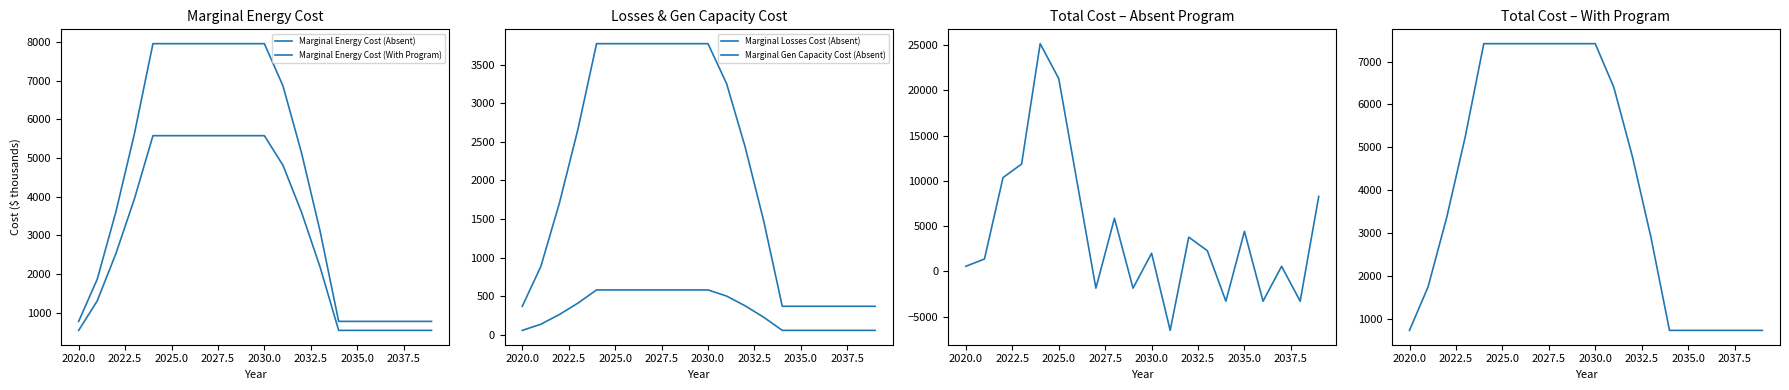

Reading right to left, extract all data points from this chart.

Marginal Energy Cost (Absent): 777.7	777.7	777.7	777.7	777.7	777.7	3110.6	5132.5	6863.6	7952.3	7952.3	7952.3	7952.3	7952.3	7952.3	7952.3	5619.4	3597.5	1866.4	777.7
Marginal Energy Cost (With Program): 545.2	545.2	545.2	545.2	545.2	545.2	2180.8	3598.3	4812.0	5575.3	5575.3	5575.3	5575.3	5575.3	5575.3	5575.3	3939.6	2522.1	1308.5	545.2
Marginal Losses Cost (Absent): 56.8	56.8	56.8	56.8	56.8	56.8	227.2	374.9	501.3	580.8	580.8	580.8	580.8	580.8	580.8	580.8	410.4	262.7	136.3	56.8
Marginal Gen Capacity Cost (Absent): 368.7	368.7	368.7	368.7	368.7	368.7	1474.7	2433.3	3254.0	3770.1	3770.1	3770.1	3770.1	3770.1	3770.1	3770.1	2664.1	1705.5	884.8	368.7
Total (Absent): 8283.8	-3281.2	573.8	-3281.2	4428.8	-3281.2	2295.1	3787.0	-6500.7	2012.6	-1842.4	5867.6	-1842.4	9722.6	21287.6	25142.6	11856.2	10364.4	1377.1	573.8
Total (With Program): 725.5	725.5	725.5	725.5	725.5	725.5	2902.1	4788.4	6403.4	7419.1	7419.1	7419.1	7419.1	7419.1	7419.1	7419.1	5242.6	3356.2	1741.2	725.5